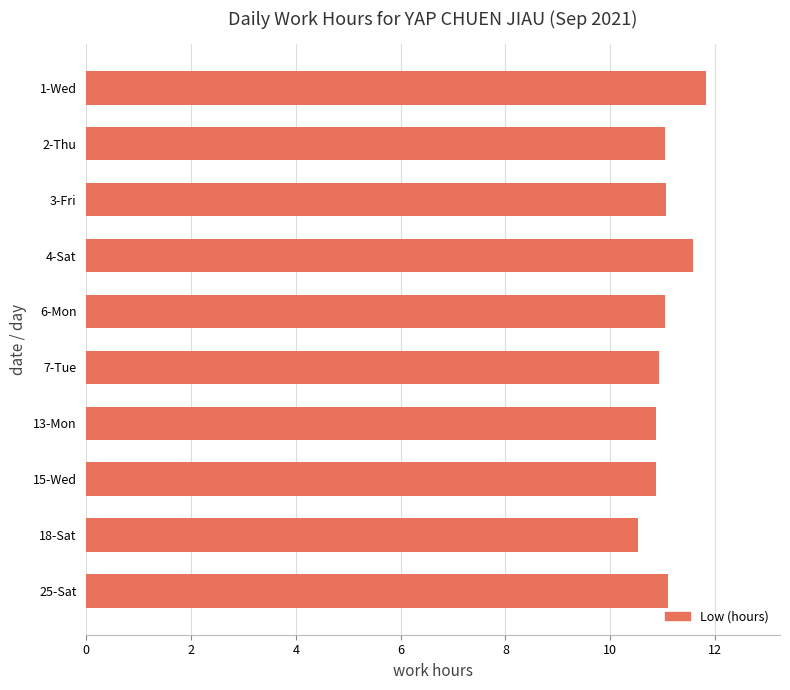

What is the difference between the values at 4-Sat and 6-Mon?

0.5